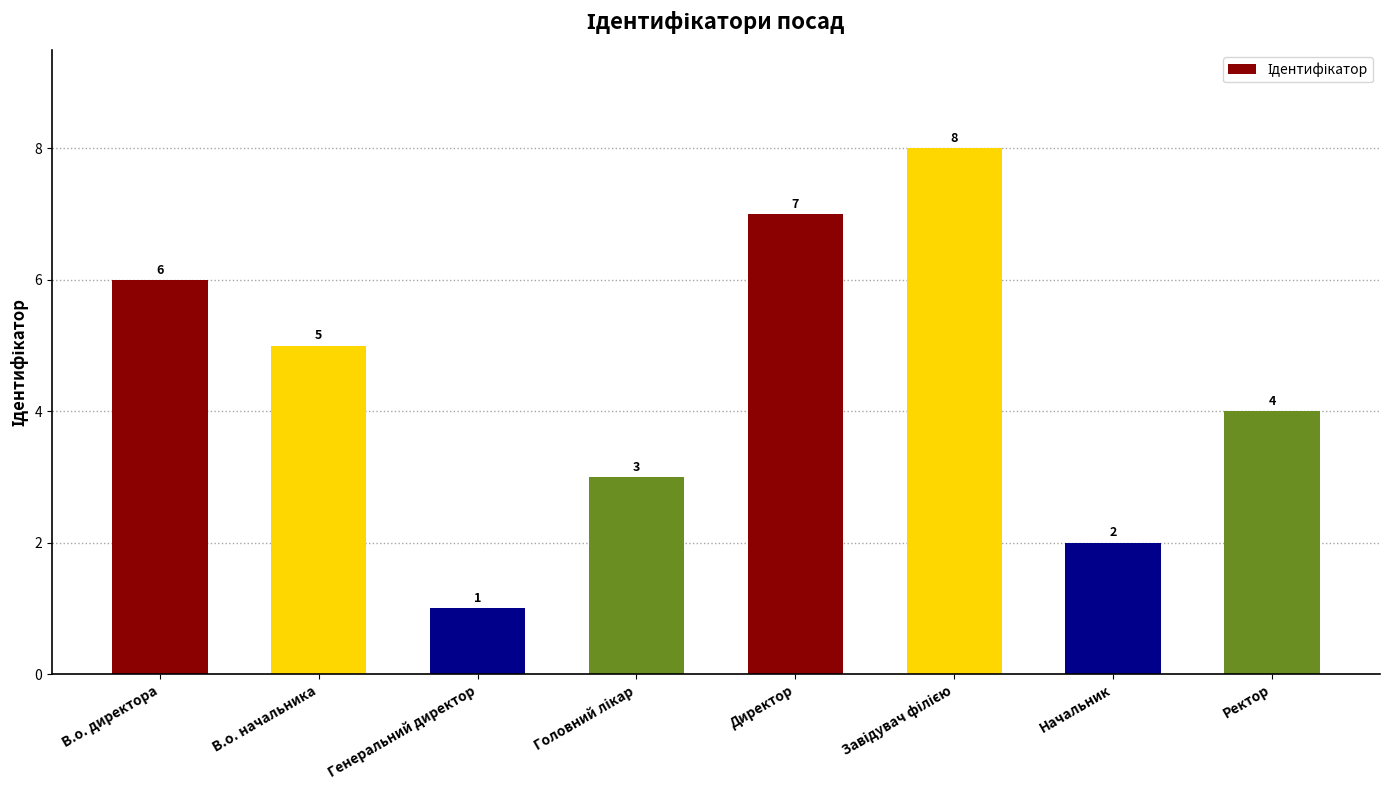

What is the greatest value displayed?

8